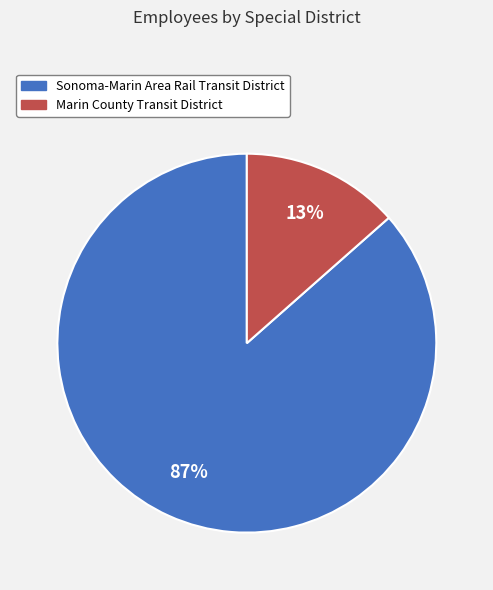

Which has a higher value, Sonoma-Marin Area Rail Transit District or Marin County Transit District?

Sonoma-Marin Area Rail Transit District